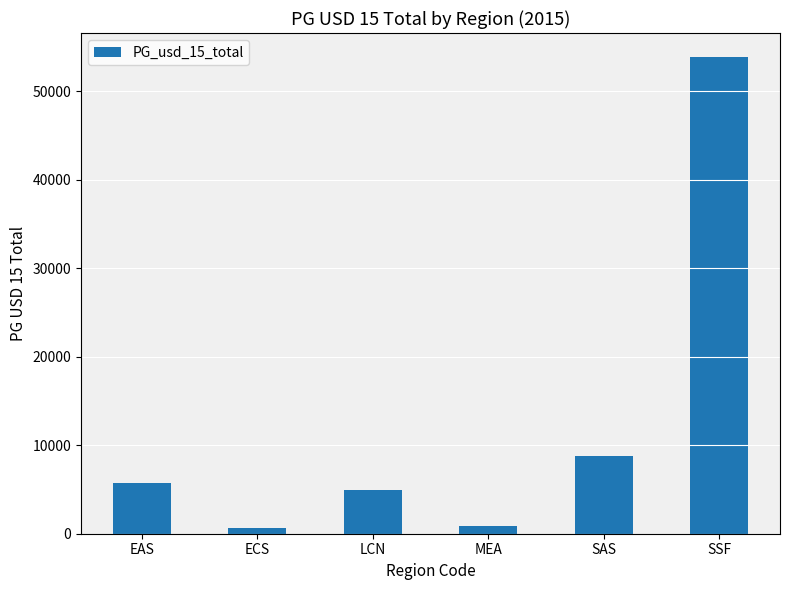

Which category has the highest value across all series?

SSF